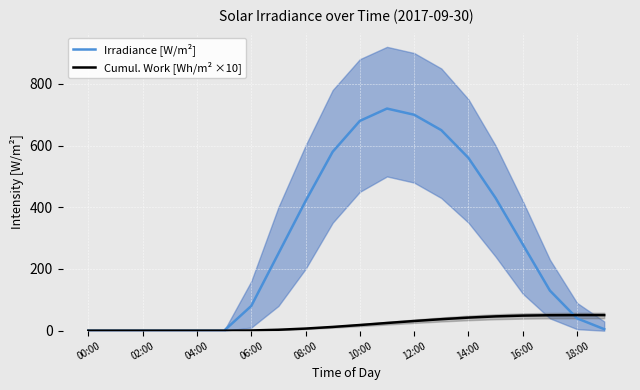

The Irradiance [W/m²] series shows 0.0 at 04:00. True or false?

True